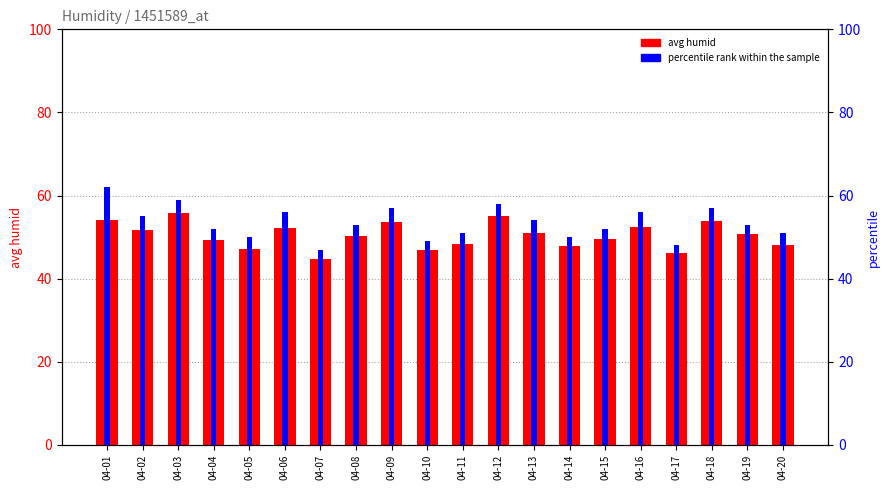

Count the number of data series in this chart.

2